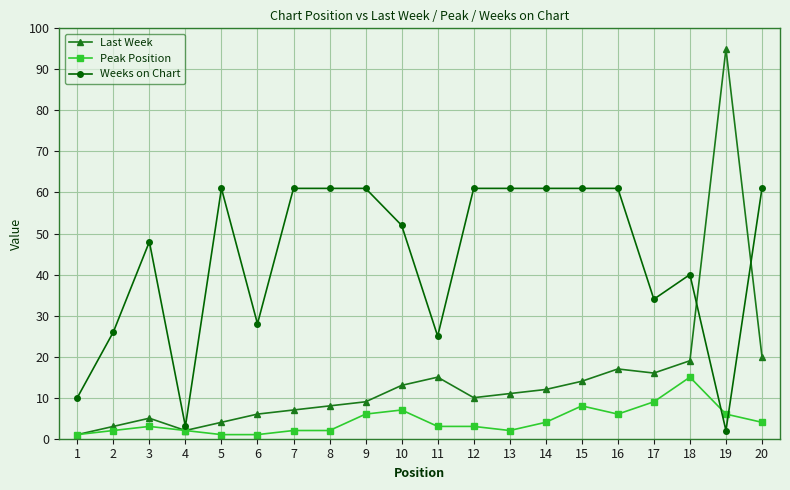

Is it true that Last Week equals 34 at 20?

False